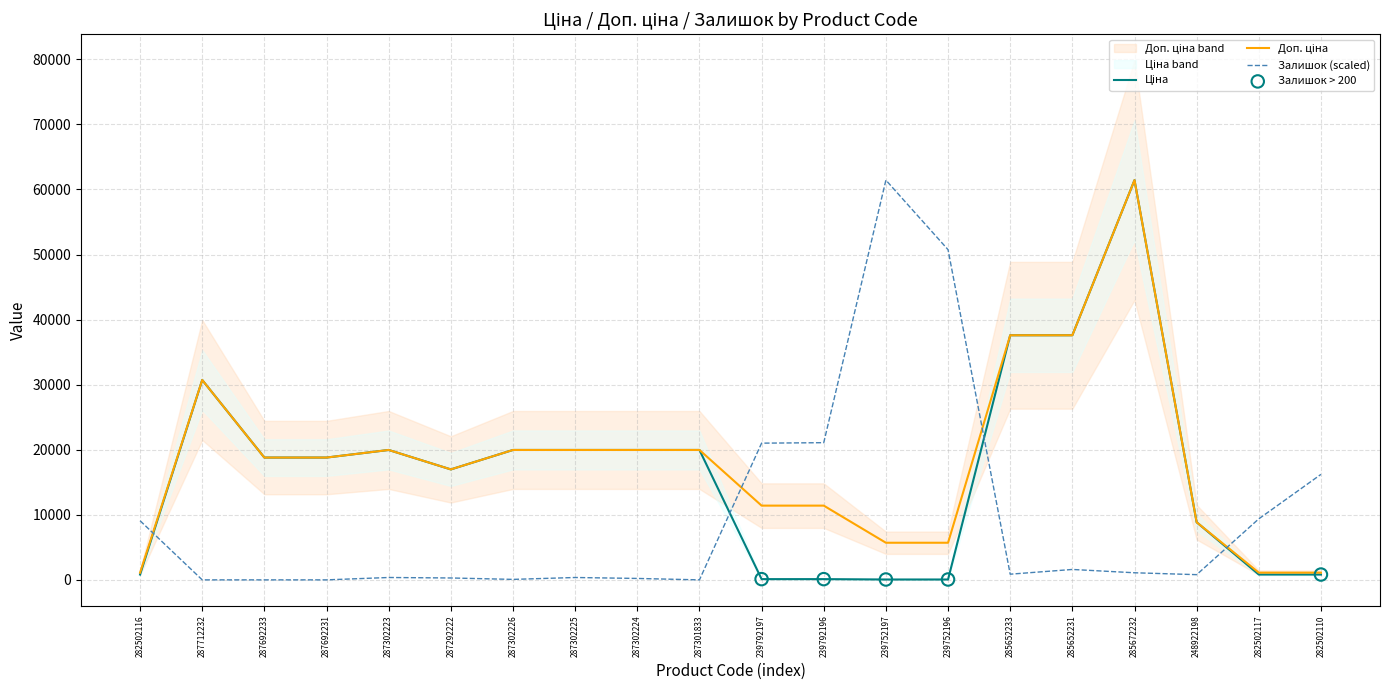

Which series has the largest total across all categories?

Доп. ціна